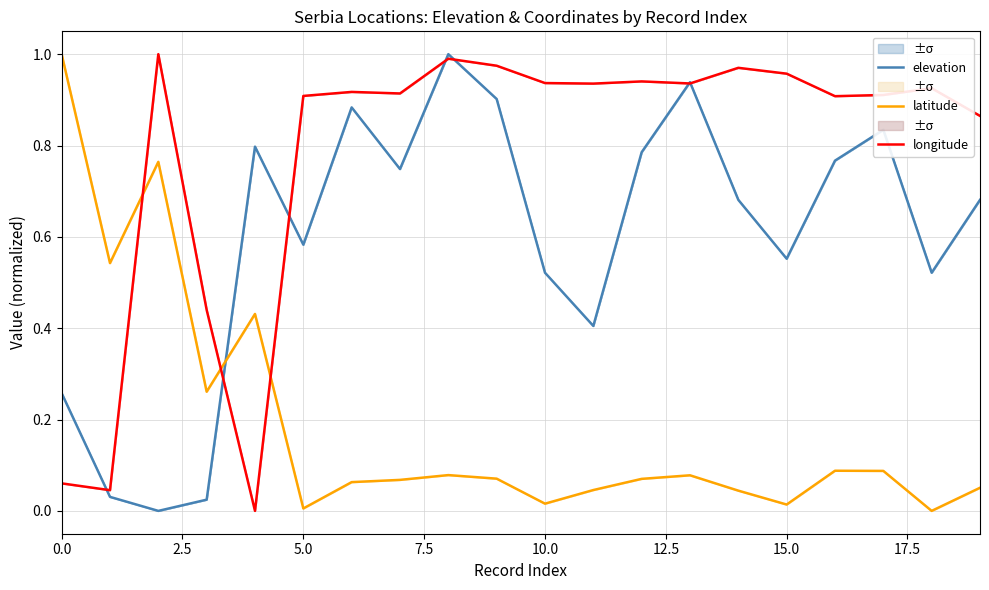

List the series in order of their overall mean, highest first.

longitude, elevation, latitude